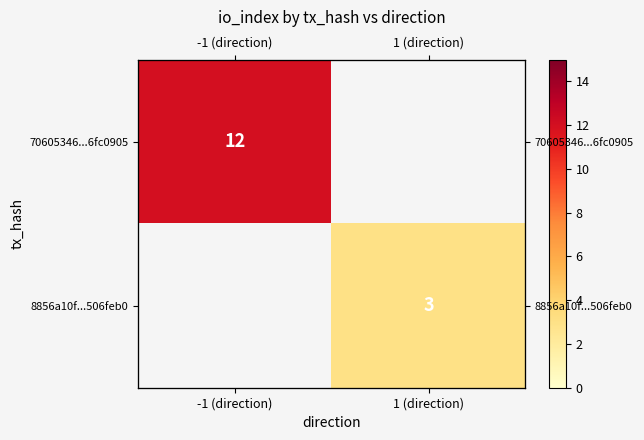

Is the value of 70605346...6fc0905 at 1 (direction) greater than the value of 8856a10f...506feb0 at -1 (direction)?

No